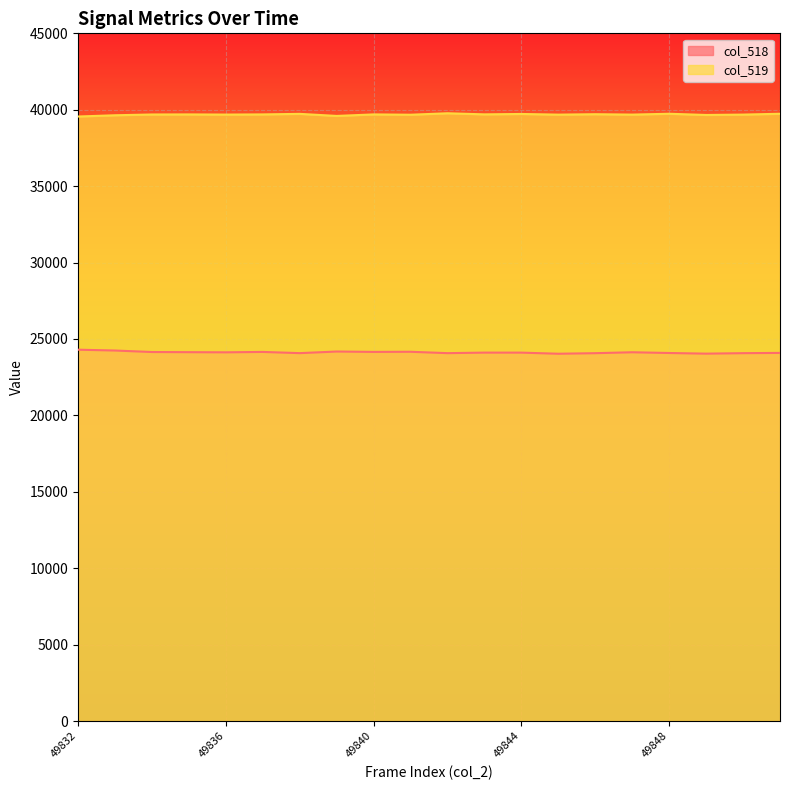

Is it true that col_518 equals 24090 at 49851?

True